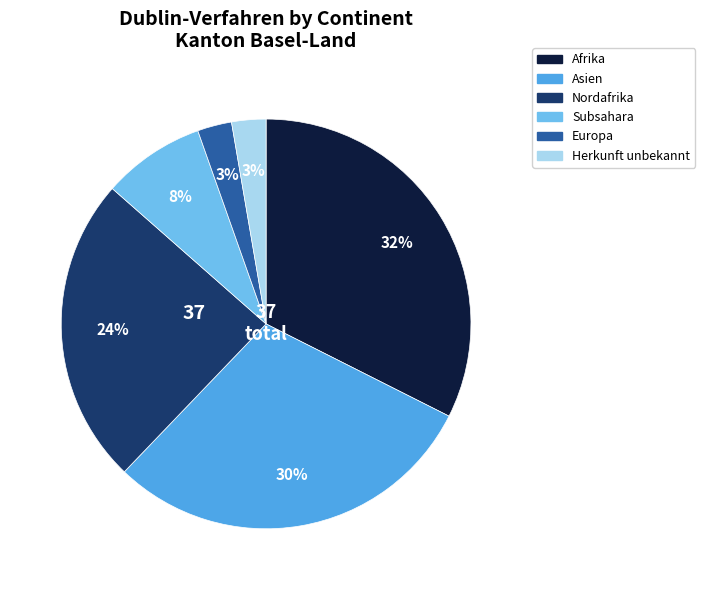

Does any single category account for the majority?

No